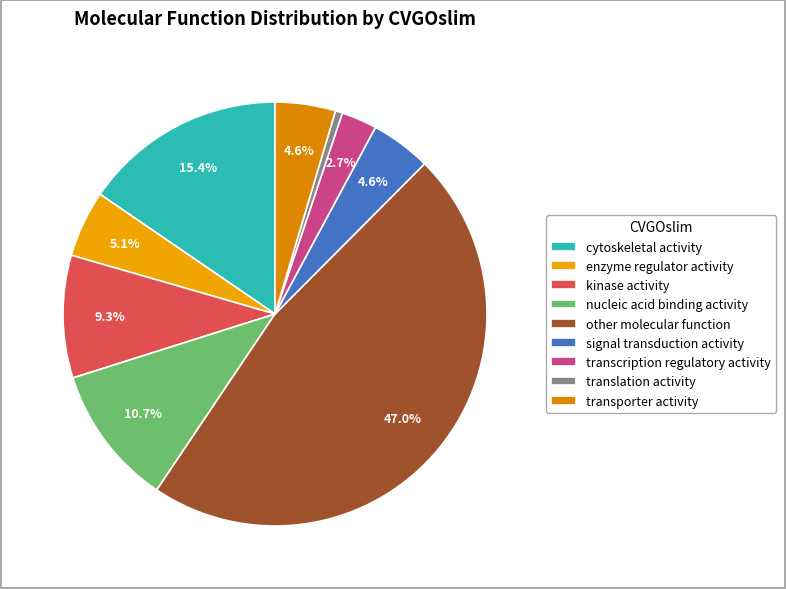

True or false: kinase activity accounts for 24% of the total.

False